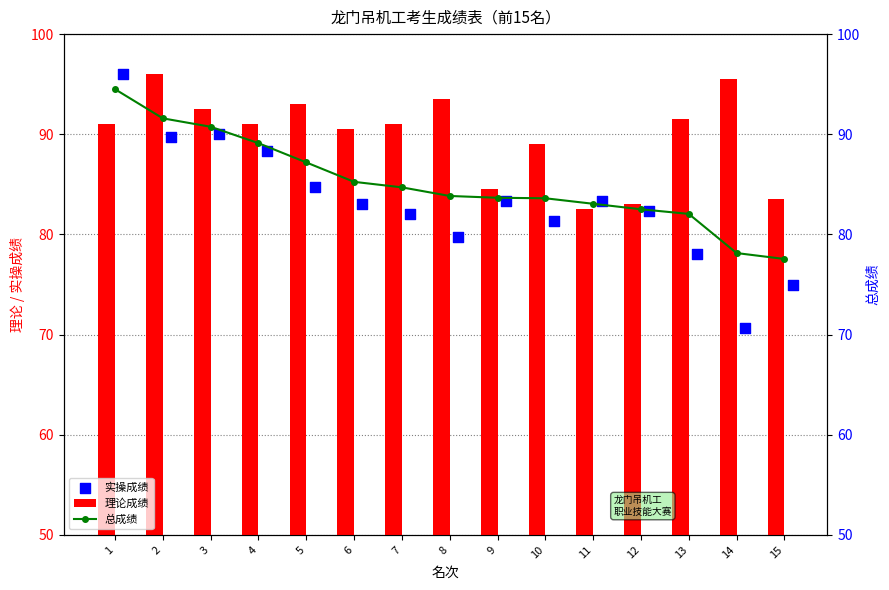

What are all the series names shown in the legend?

理论成绩, 实操成绩, 总成绩